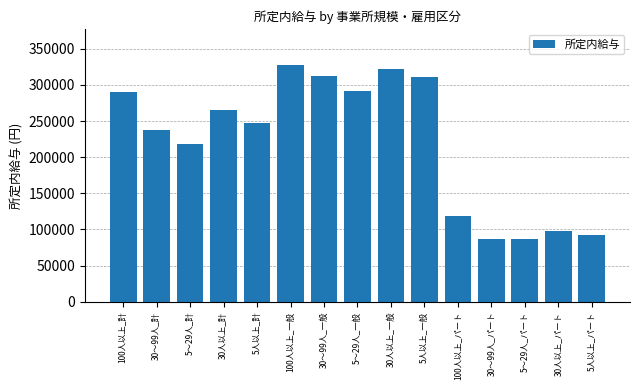

Approximately how many times larger is the value at 5人以上_計 compared to 5人以上_パート?

2.7